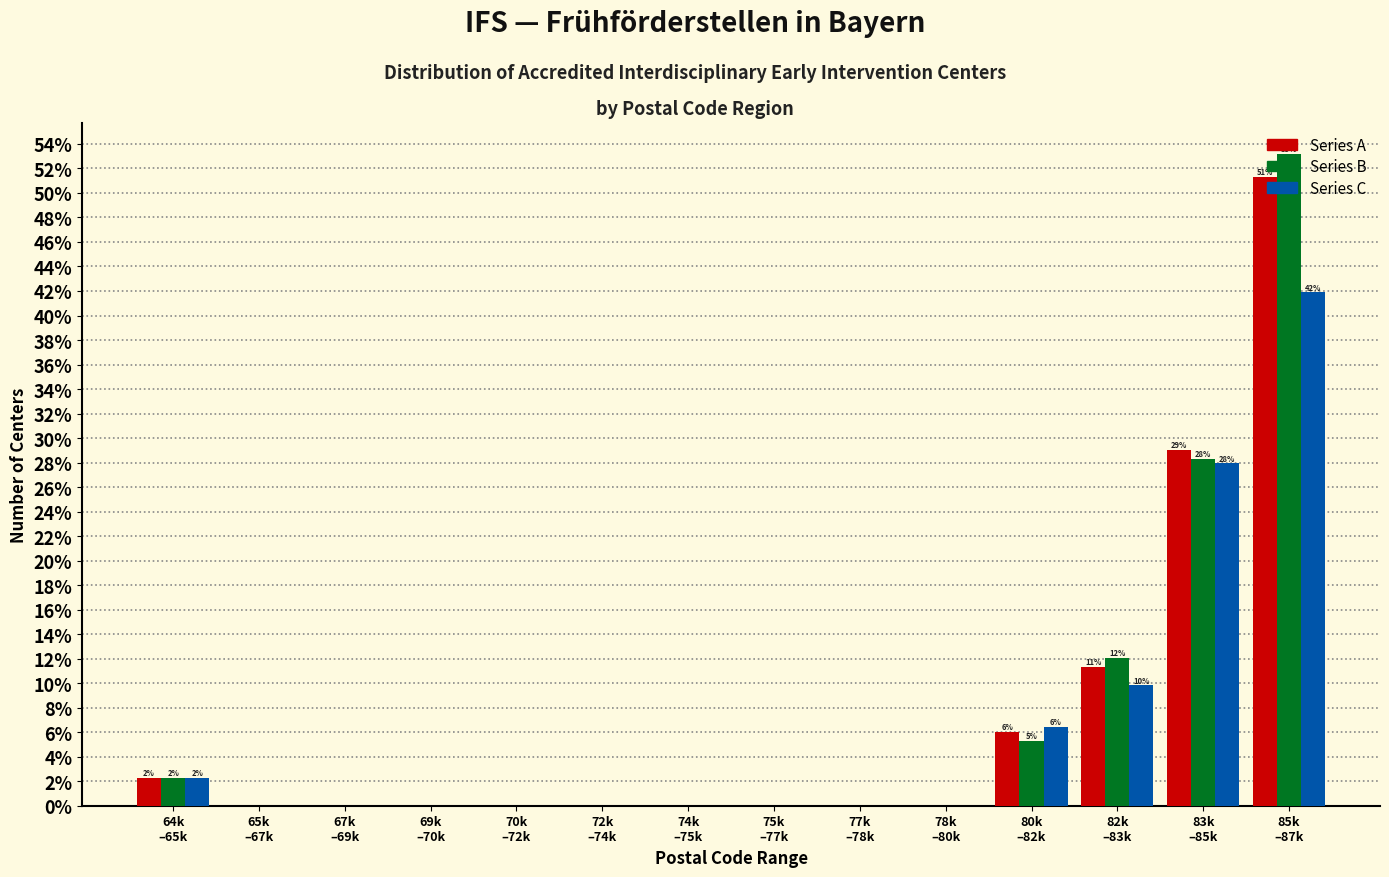

What is the highest value of the Series C series?

41.9